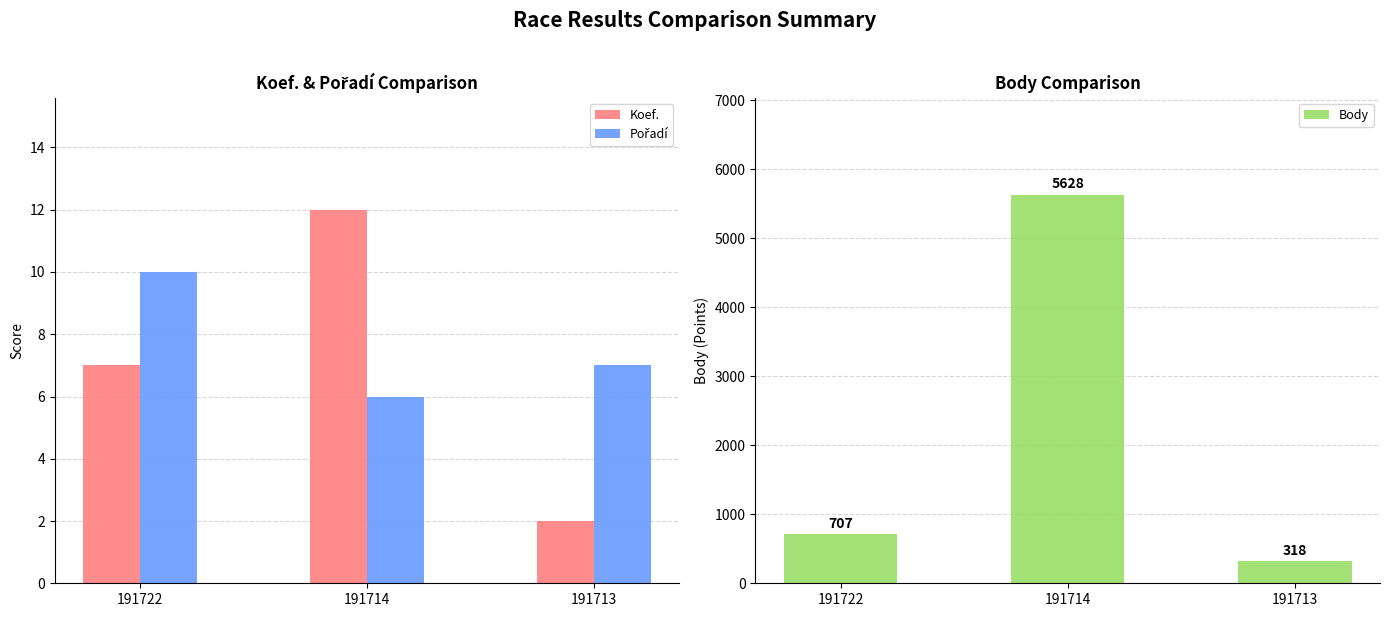

Reading right to left, extract all data points from this chart.

Koef.: 191713=2	191714=12	191722=7
Pořadí: 191713=7	191714=6	191722=10
Body: 191713=318	191714=5628	191722=707